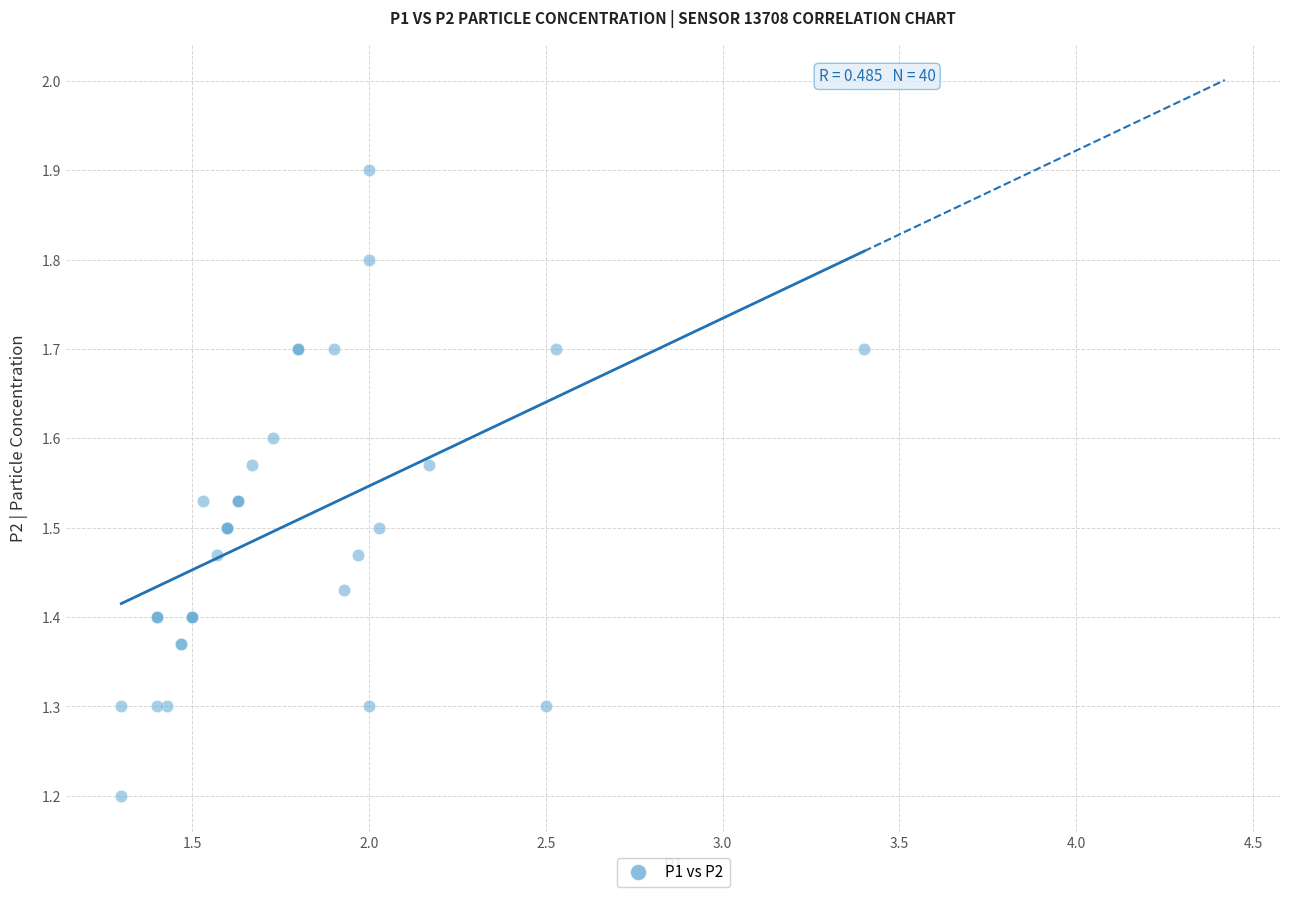

What Y value in the scatter plot is closest to 1?

1.2